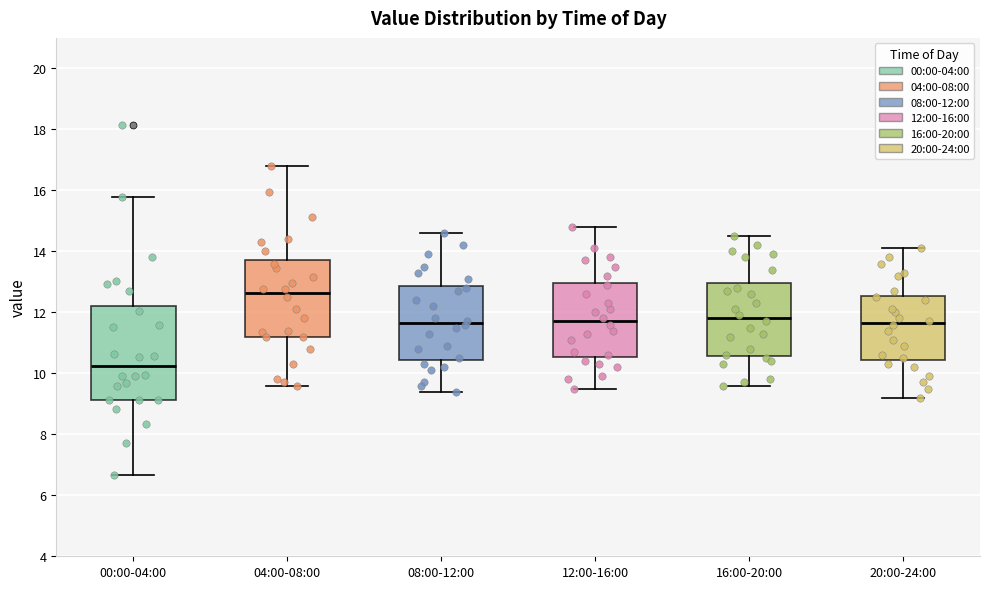

Where does the median line of the box for 16:00-20:00 sit on the y-axis? The values are not printed on the chart, so give them approximately, as read against the axis.

11.8